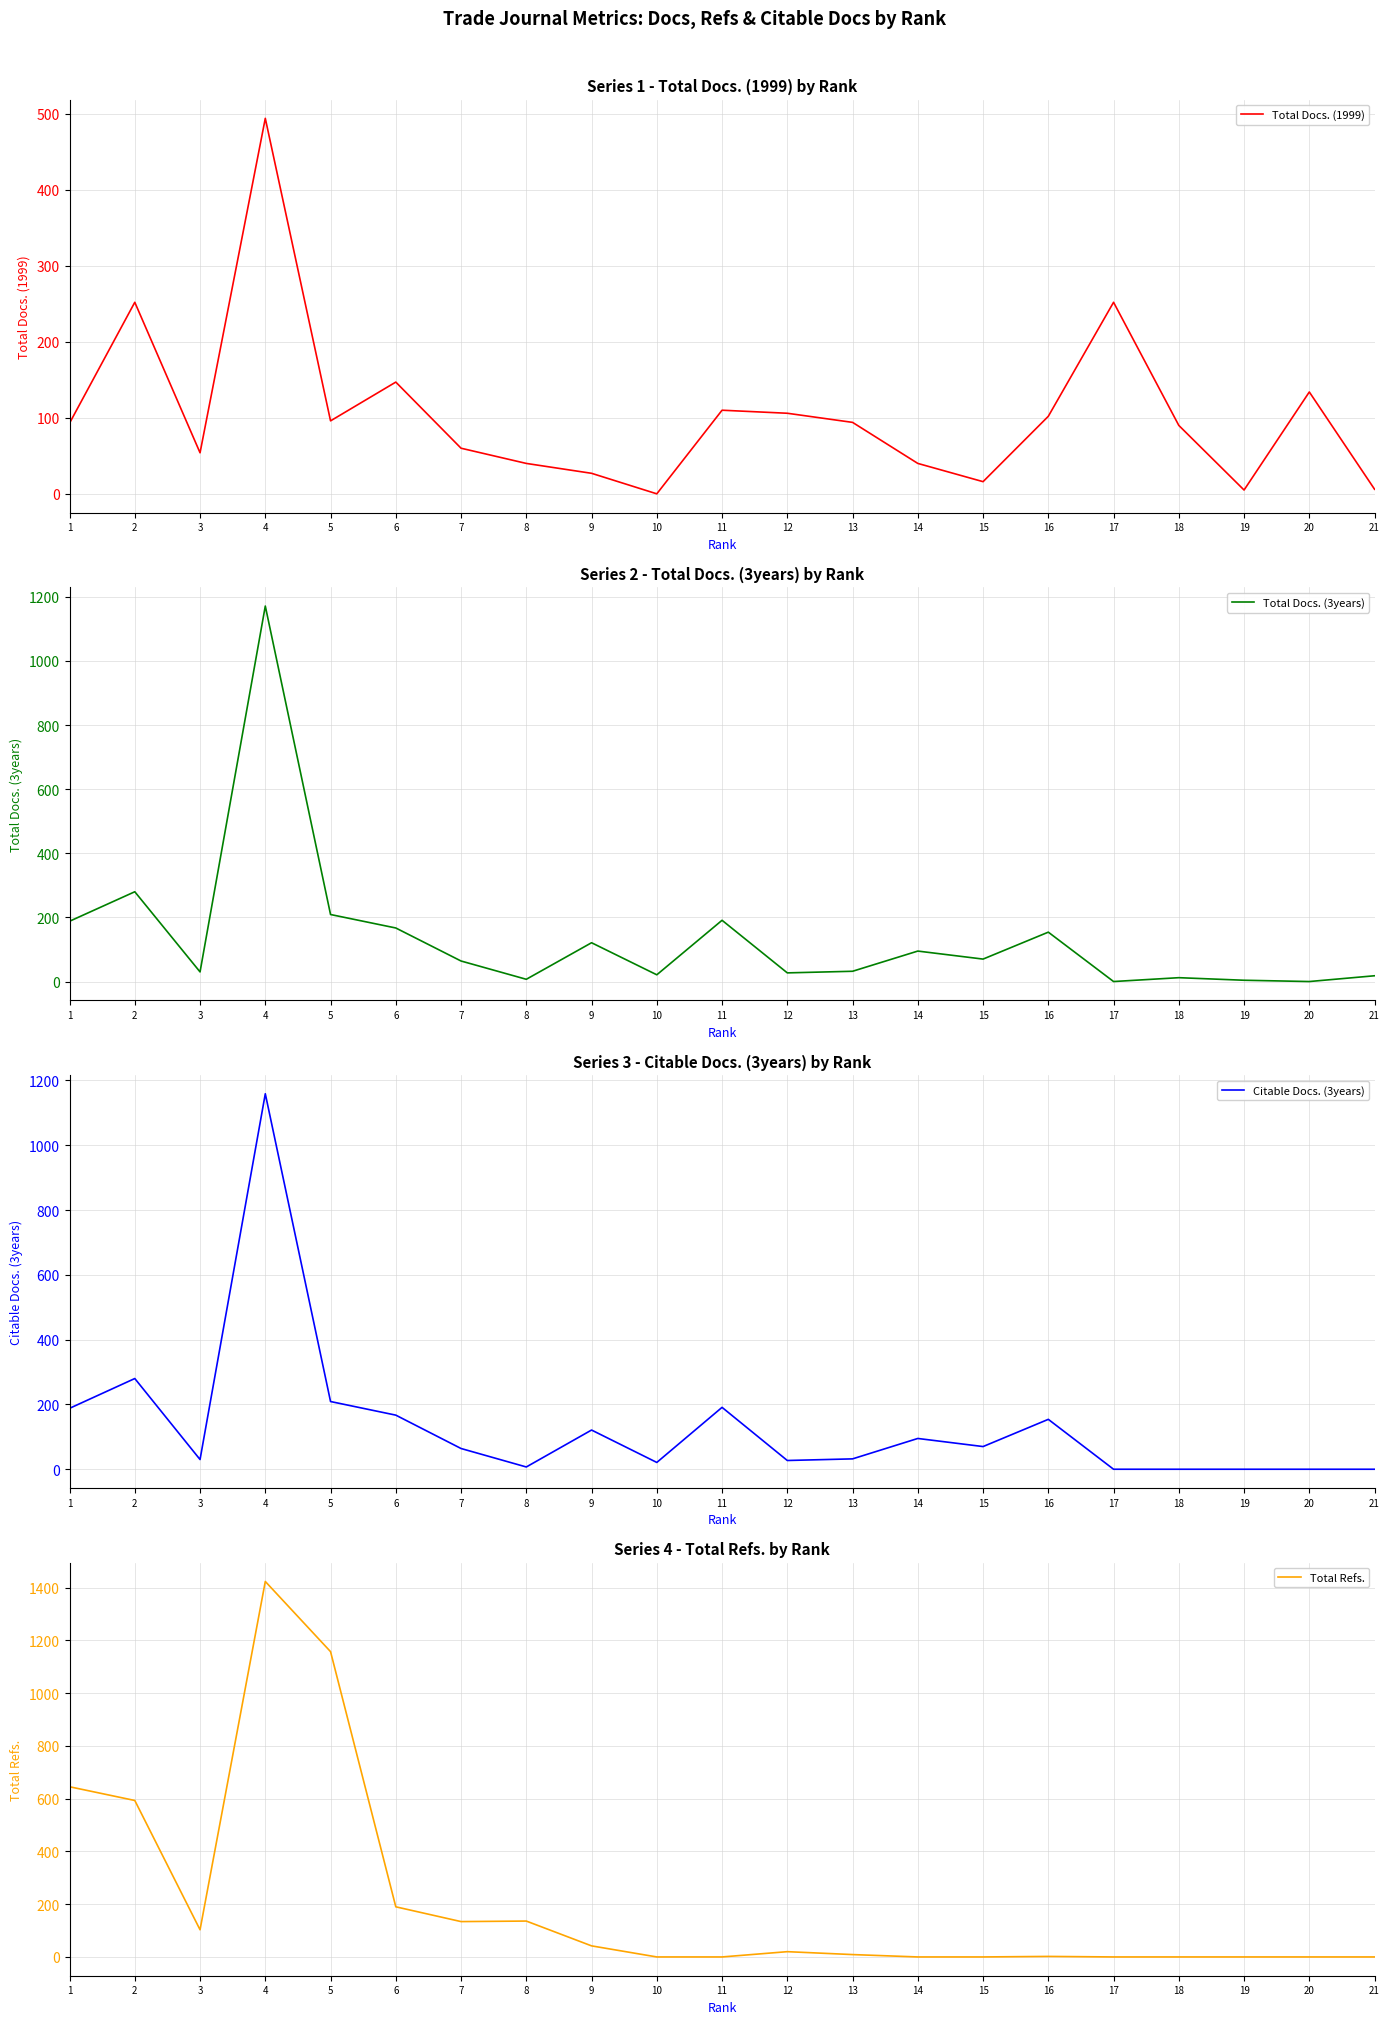

Which has a higher value, 10 or 8?

8